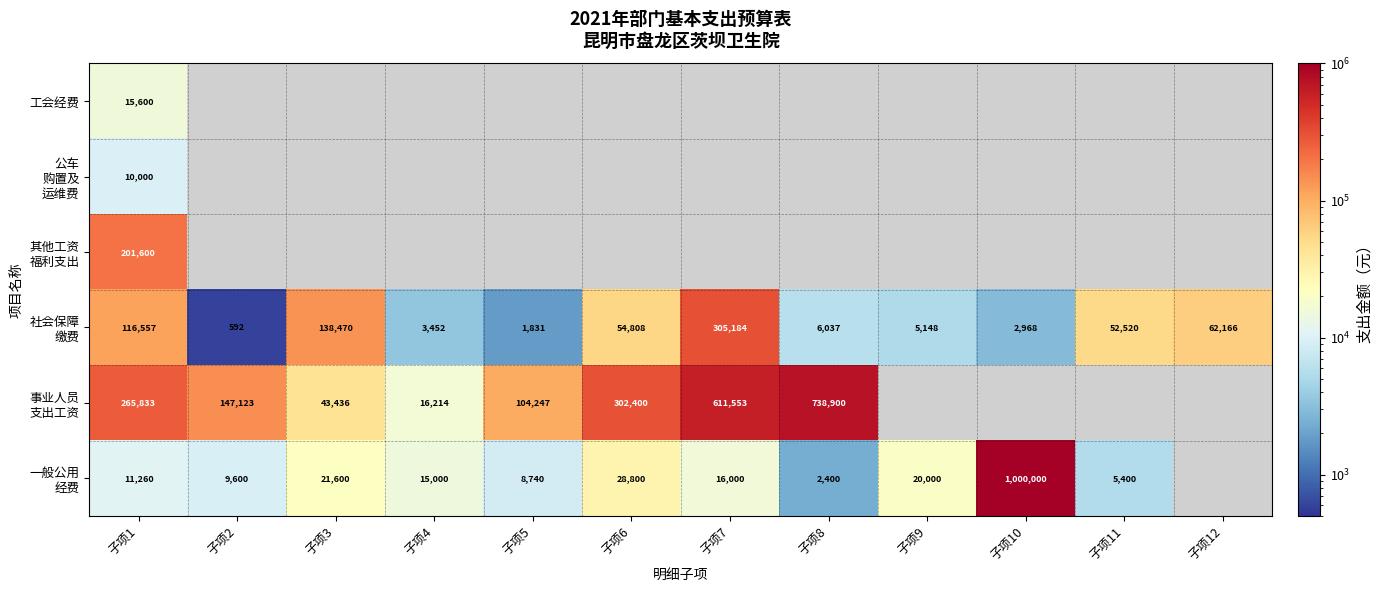

At which category is the sum across all series the highest?

子项1